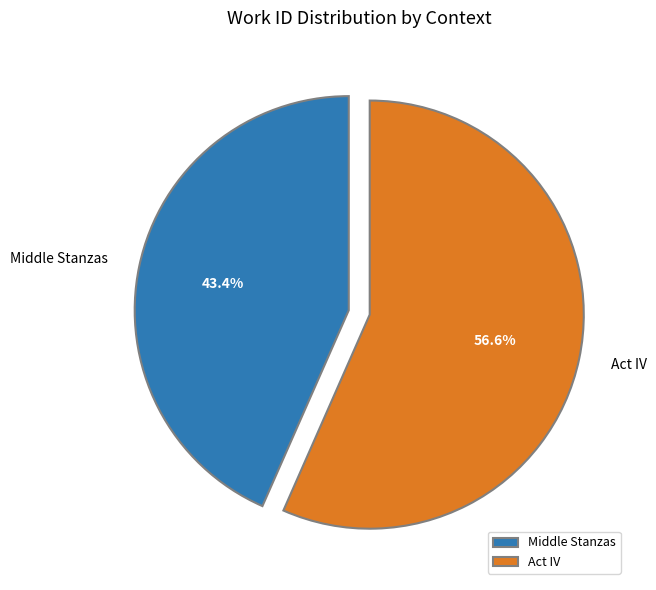

Rank the categories by value from lowest to highest.

Middle Stanzas, Act IV